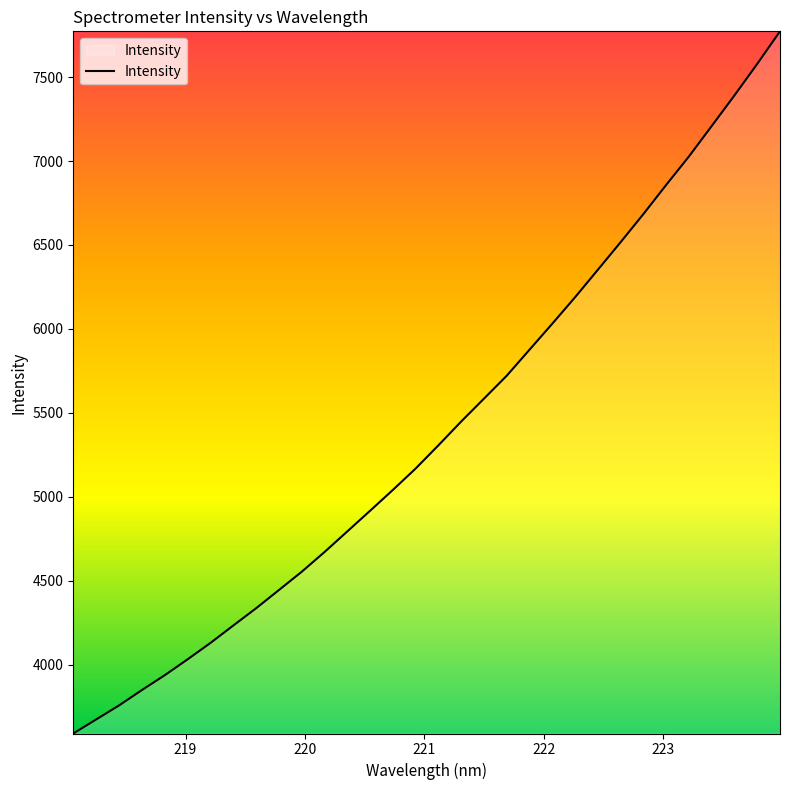

What is the smallest value displayed?

3589.2